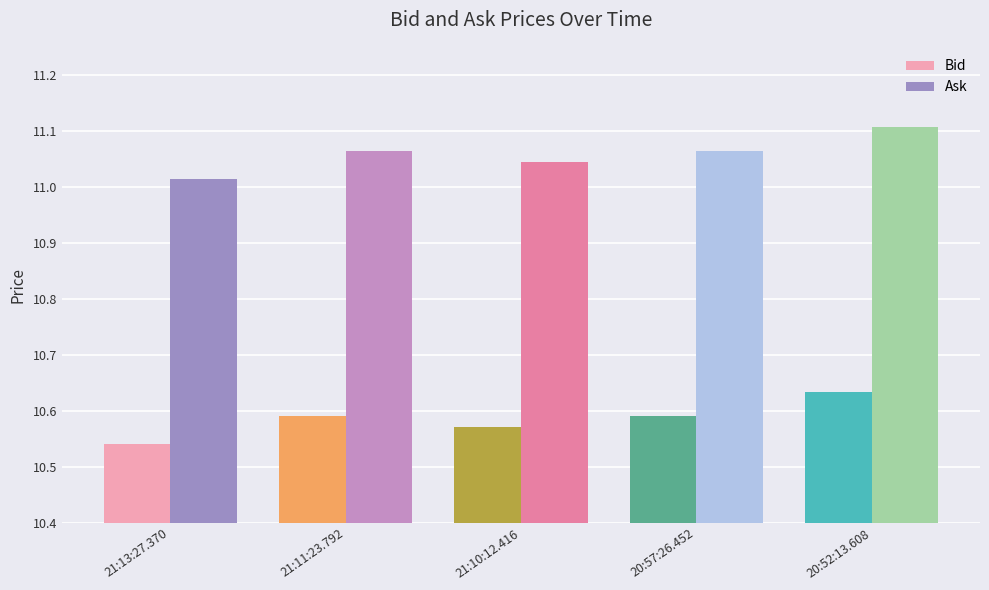

What is the spread (max minus min) of values at 21:10:12.416?

0.5